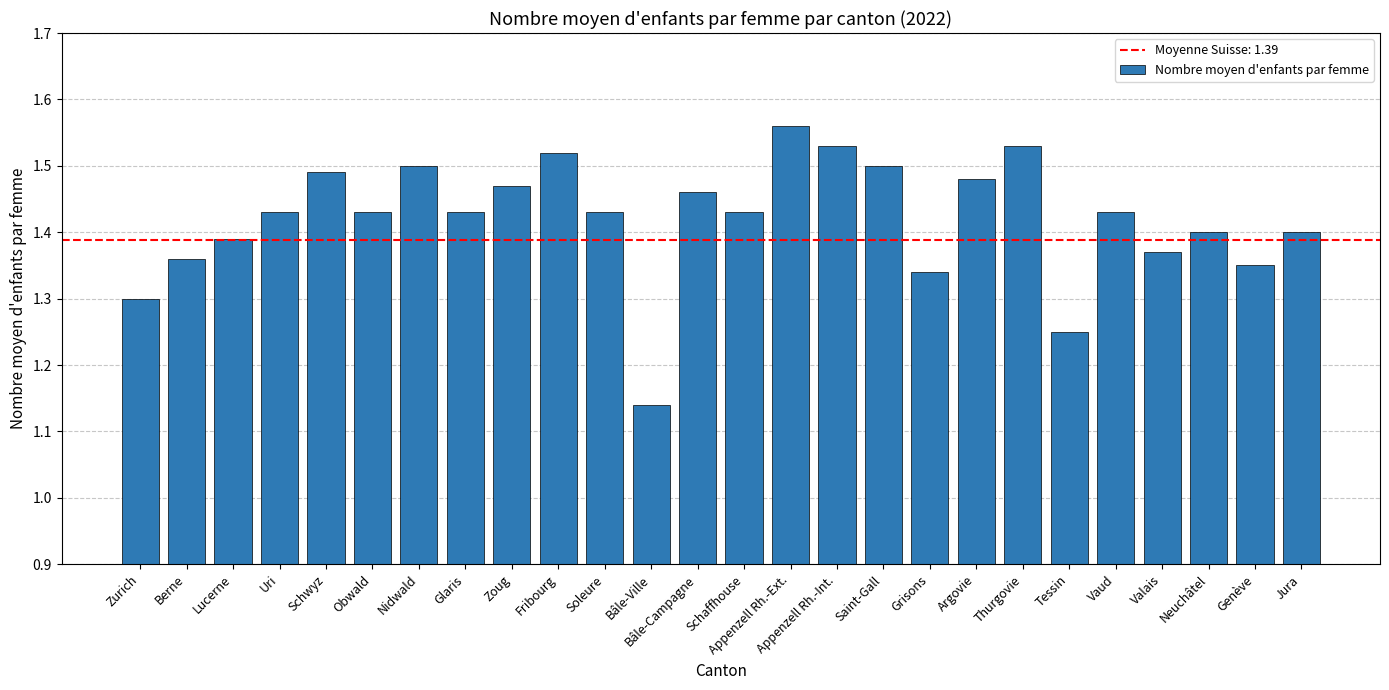

What is the label of the 15th bar from the left?

Appenzell Rh.-Ext.